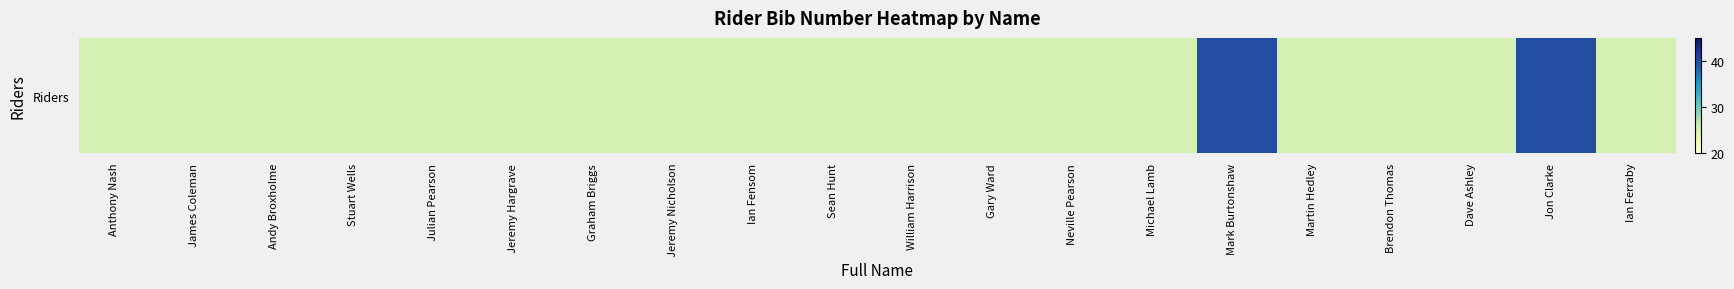

Which has a higher value, Michael Lamb or Julian Pearson?

Michael Lamb